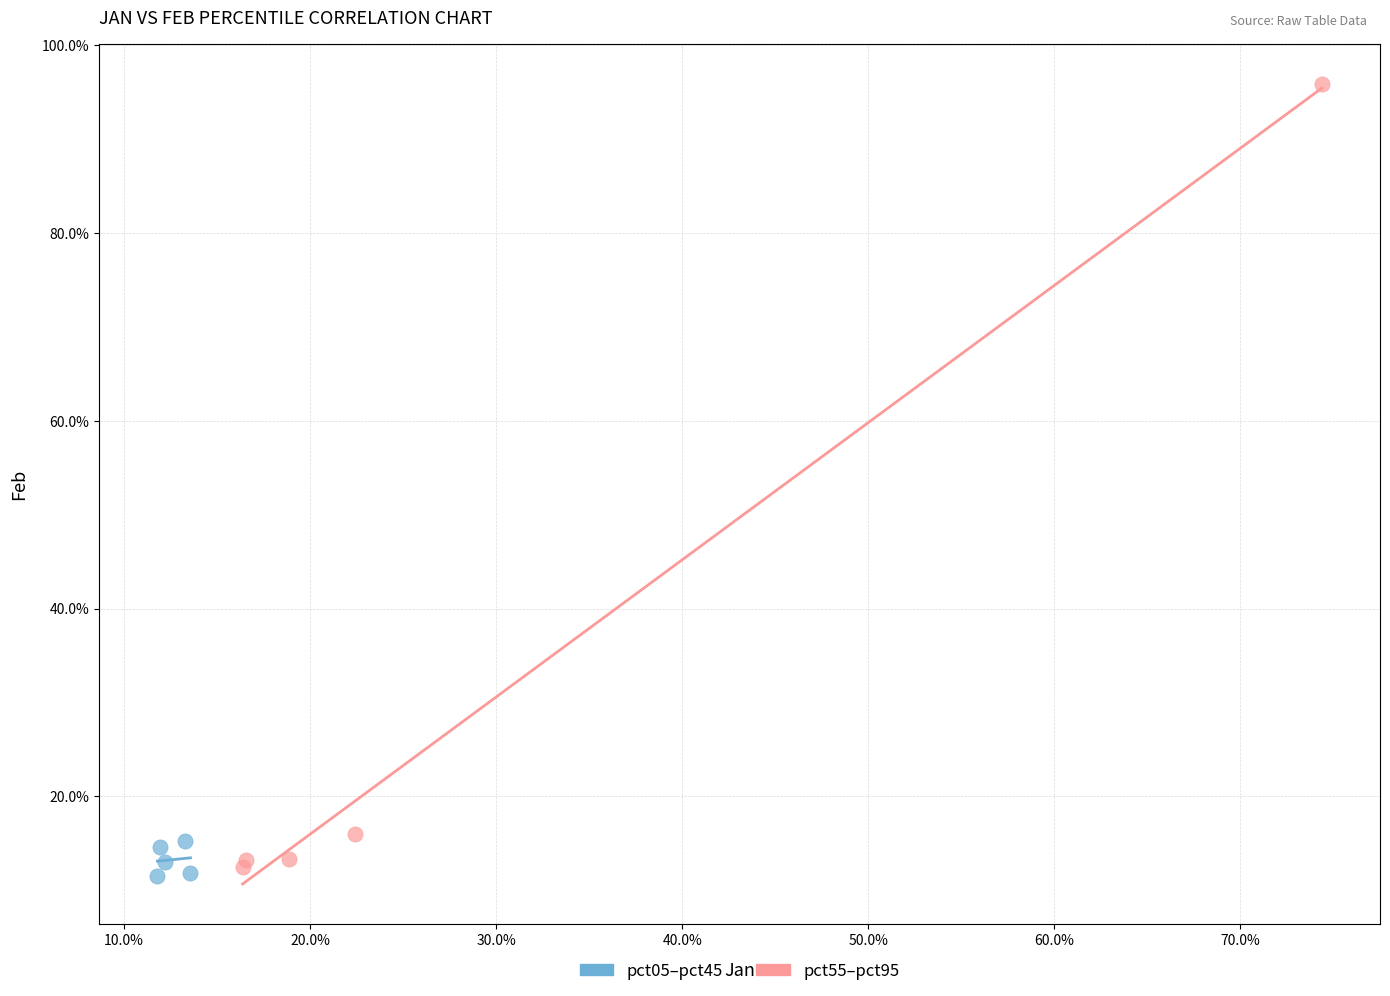

What are all the series names shown in the legend?

pct05–pct45, pct55–pct95